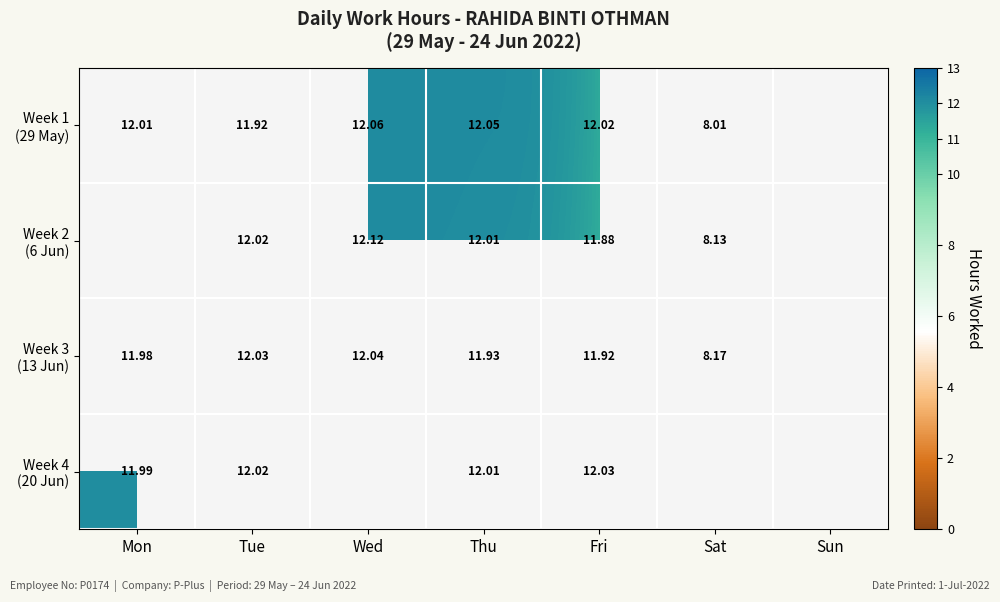

What is the greatest value displayed?

12.1